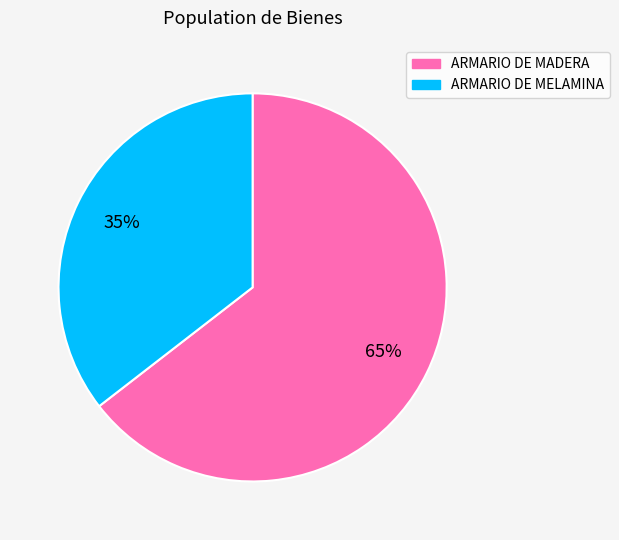

Which has a higher value, ARMARIO DE MADERA or ARMARIO DE MELAMINA?

ARMARIO DE MADERA